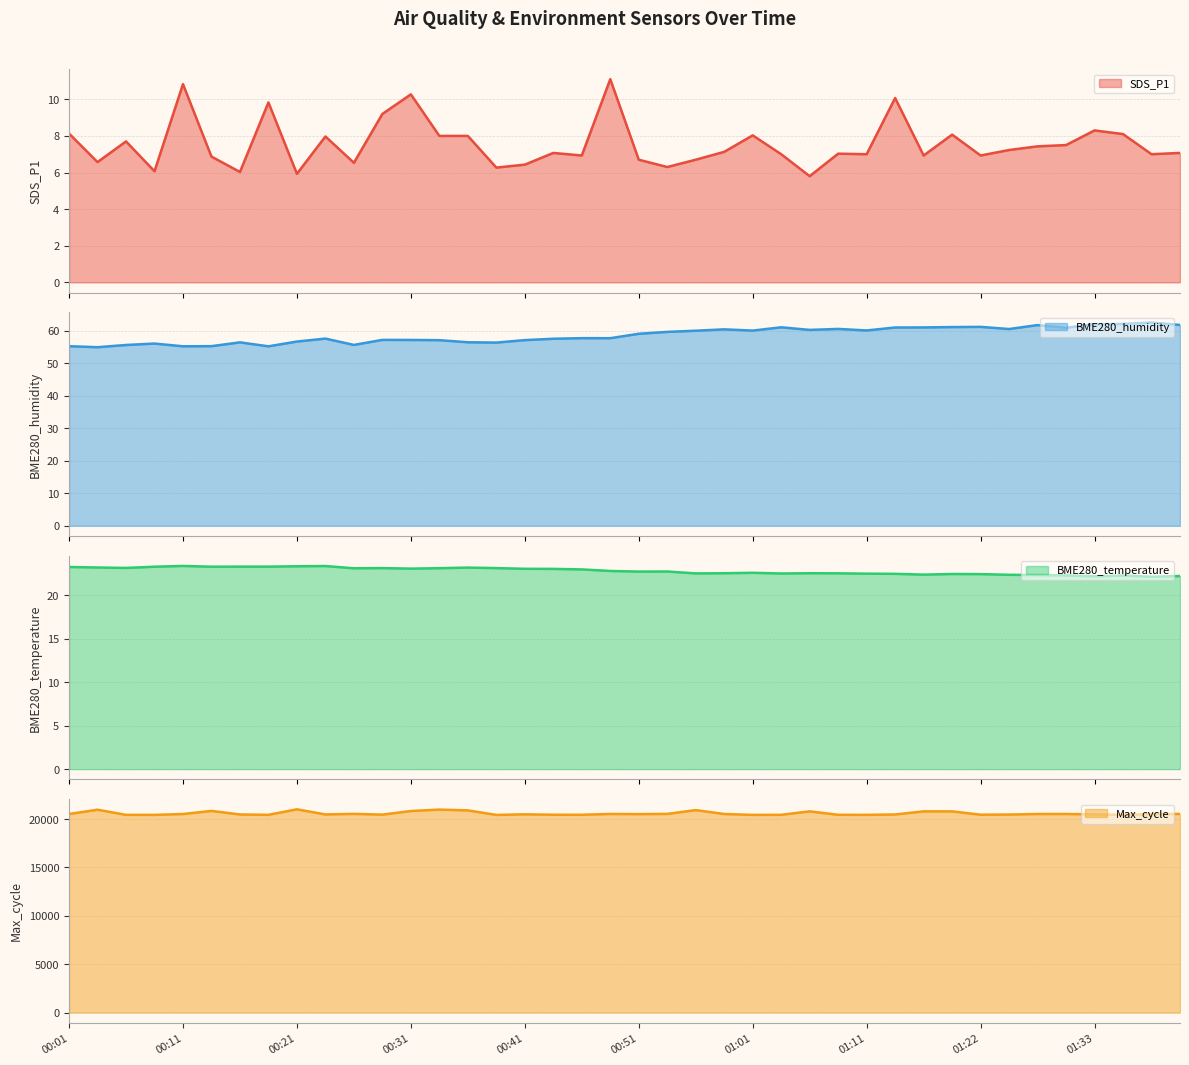

Is the value of Max_cycle at 00:23 greater than the value of SDS_P1 at 01:01?

Yes